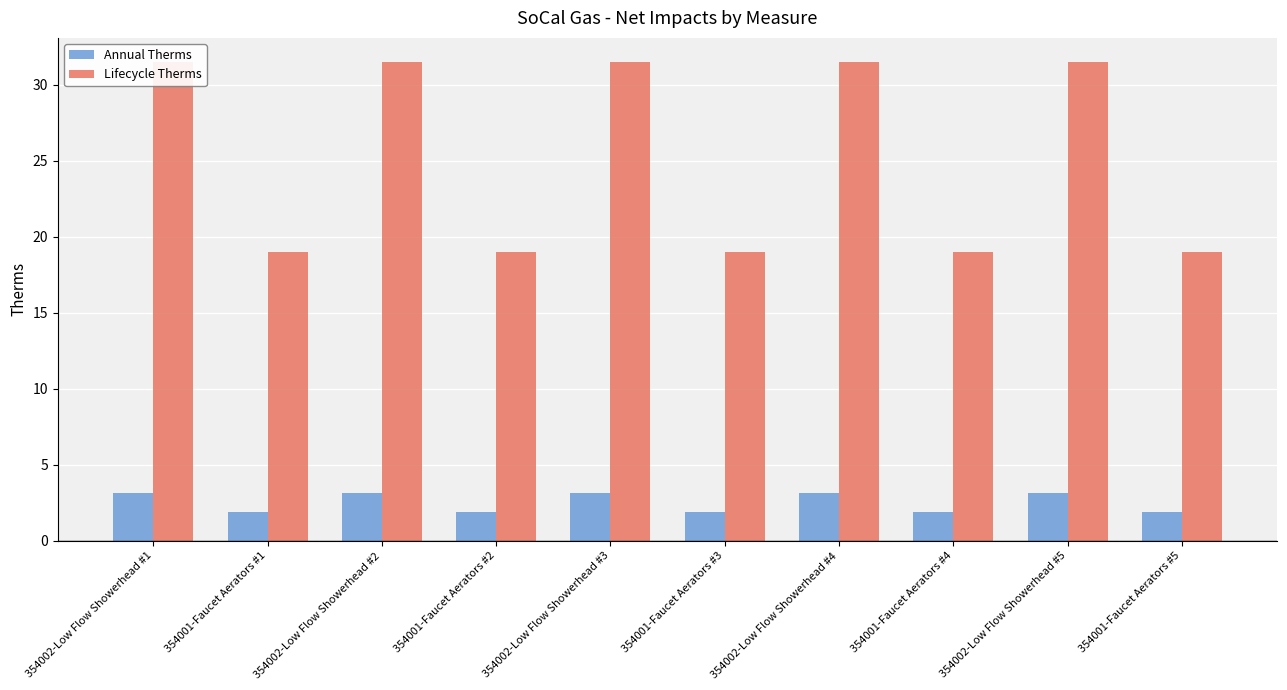

At which label is Lifecycle Therms closest to 25?

354001-Faucet Aerators #1